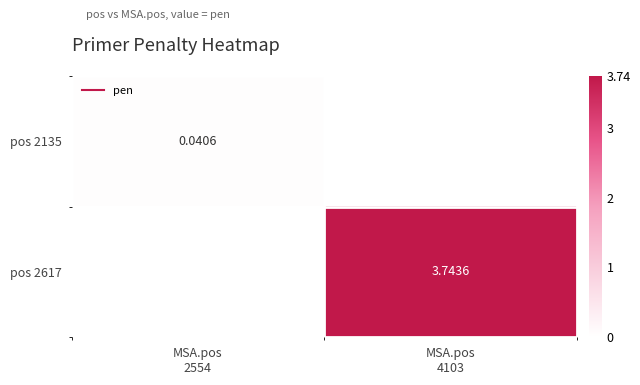

How many values in the pos 2617 series exceed 3?

1